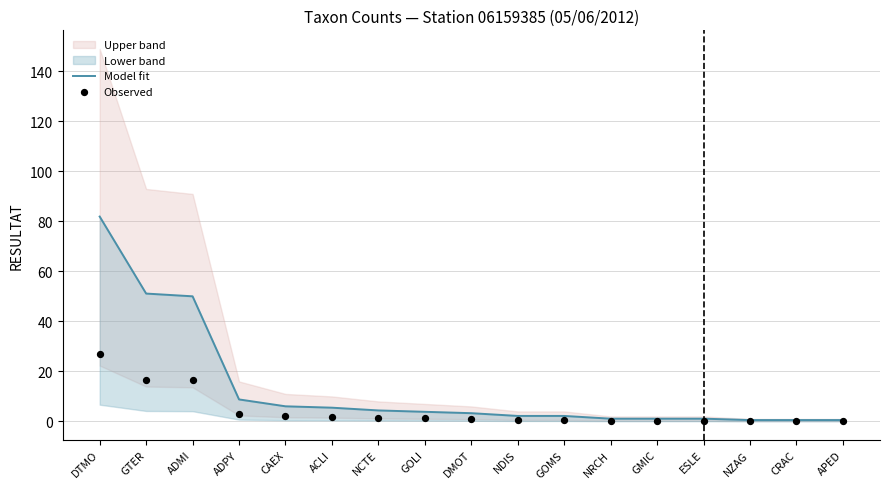

Is the value of Model fit at GMIC greater than the value of Observed at NRCH?

Yes